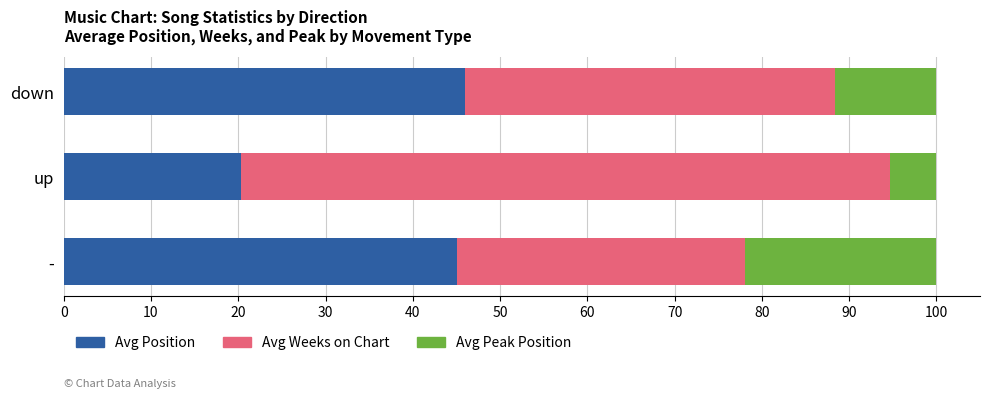

What is the sum of the Avg Position values at up and down?

66.3